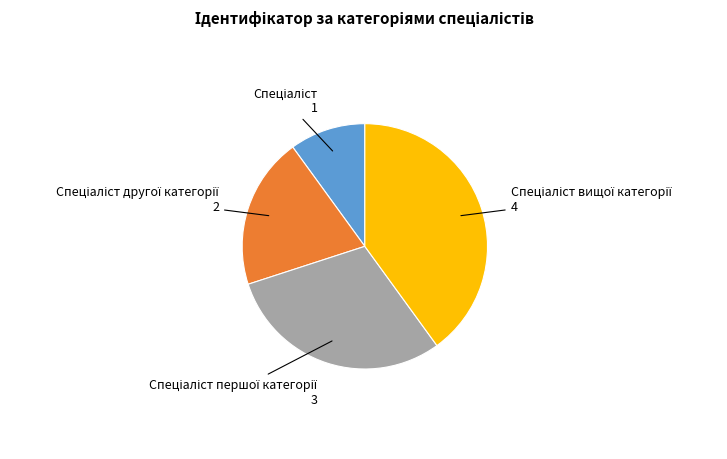

Does any single category account for the majority?

No